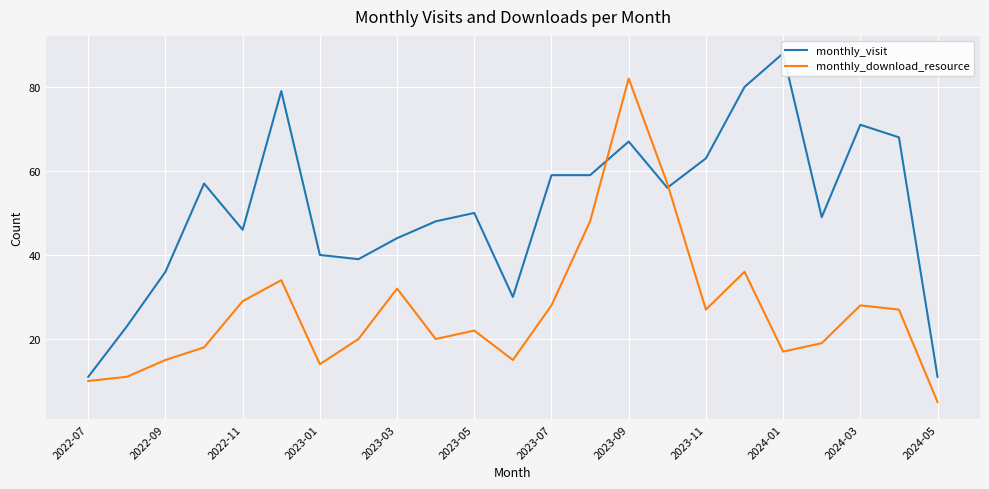

Count the number of data series in this chart.

2